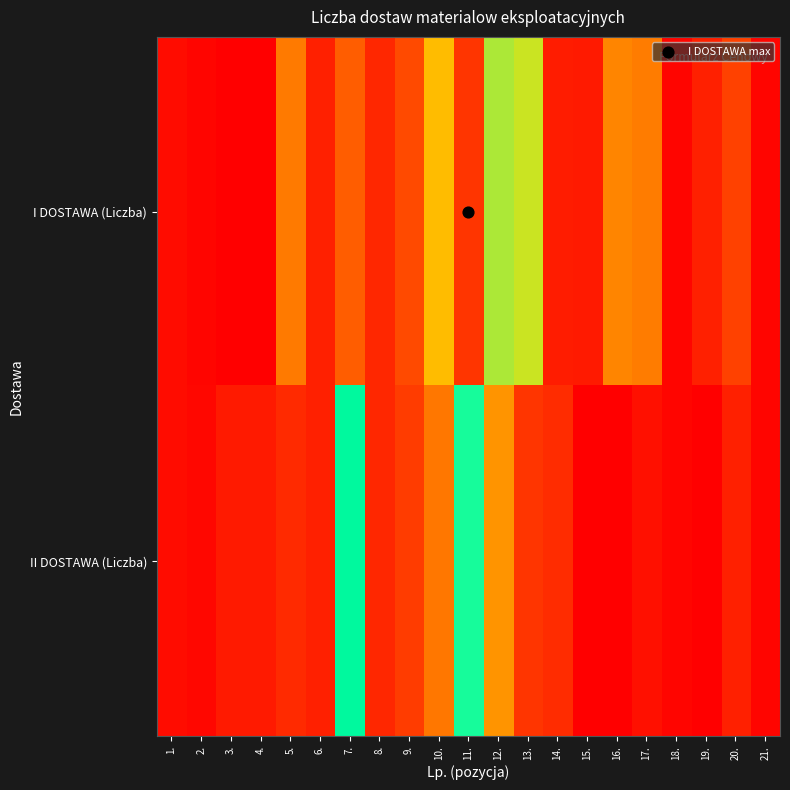

How many categories are shown in the chart?

21